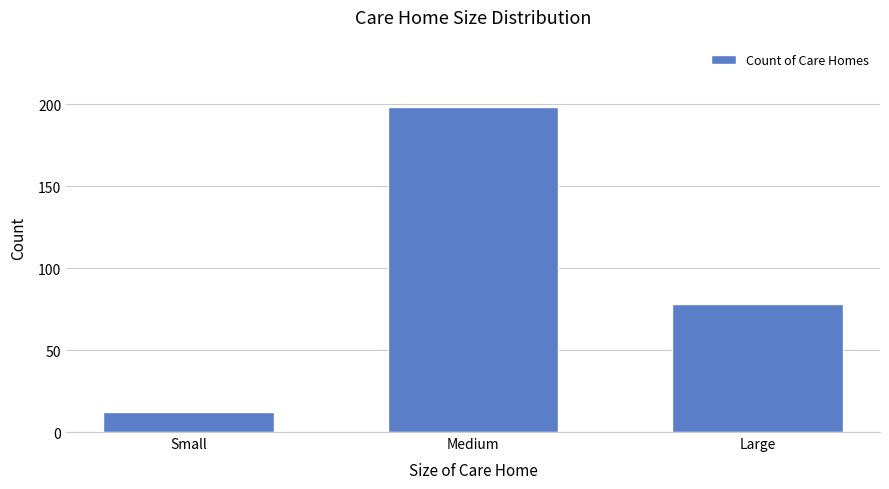

Reading right to left, list all the values displayed in this chart.

Large=78	Medium=198	Small=12